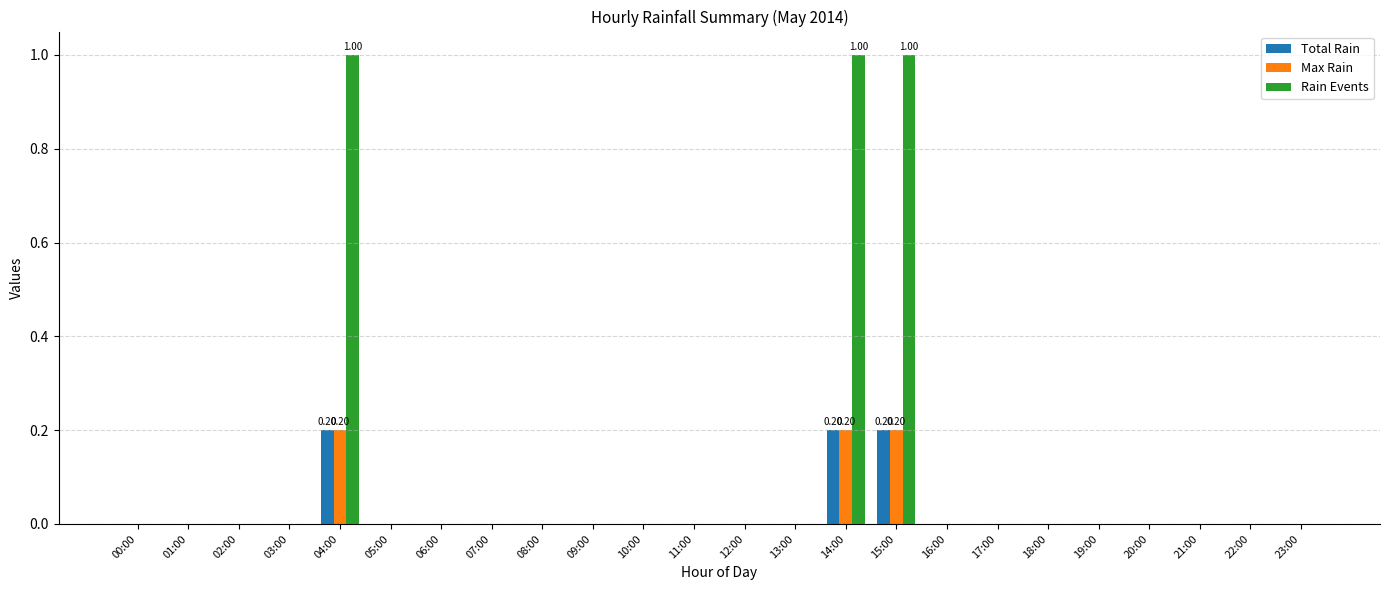

Which series has the largest total across all categories?

Rain Events